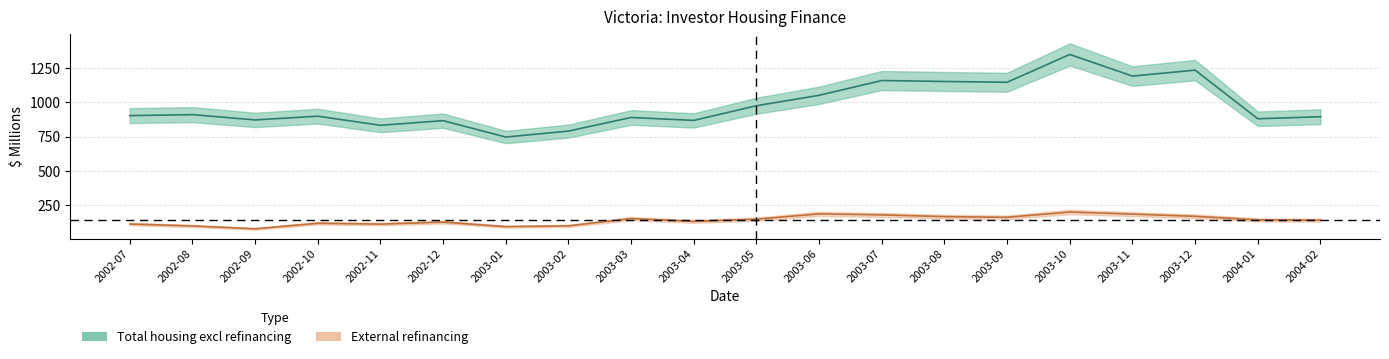

Which series changed the most between 2002-11 and 2003-10?

Total housing excl refinancing